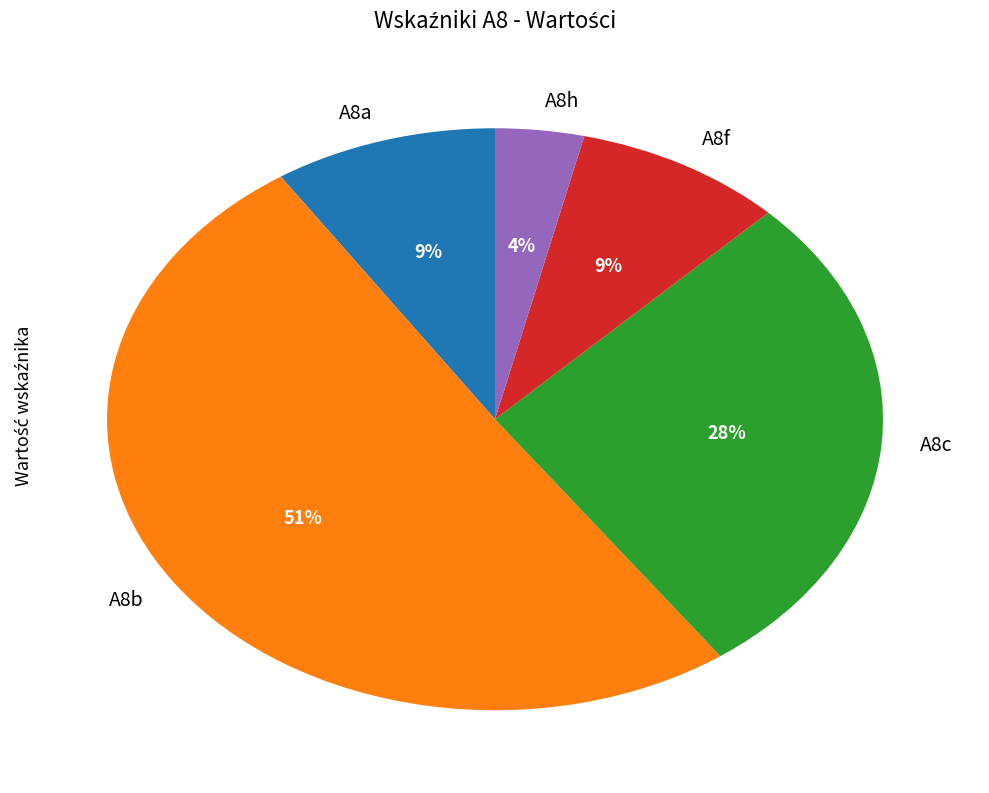

To the nearest percent, what portion does A8f represent?

9%